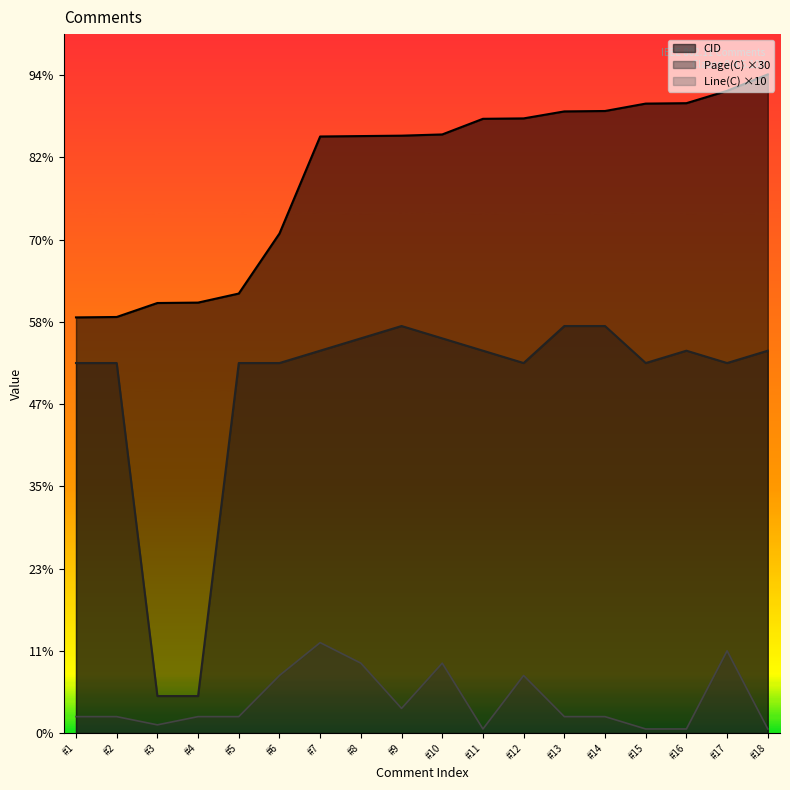

In Line(C), how many points are higher than both neighbors (excluding endpoints)?

4